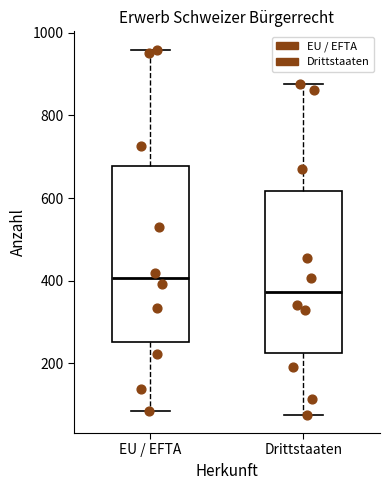

Reading left to right, transcribe this box plot: for each box, give where its median line is, the range the box spans, and where its two whiskers end, as read against the y-axis. The values are not printed on the chart, so give them approximately, as read against the axis.

EU / EFTA: median 400, box 260 to 680, whiskers 80 to 960
Drittstaaten: median 380, box 220 to 620, whiskers 80 to 880